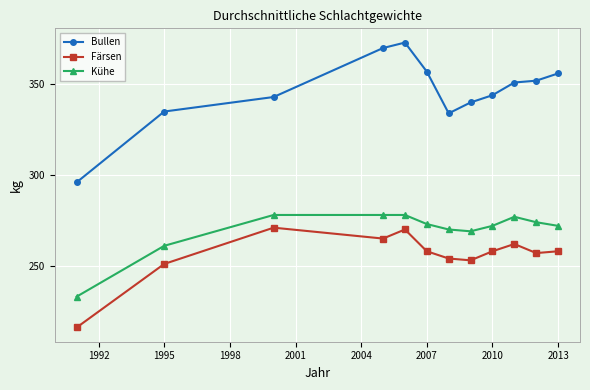

How many lines are shown in the chart?

3